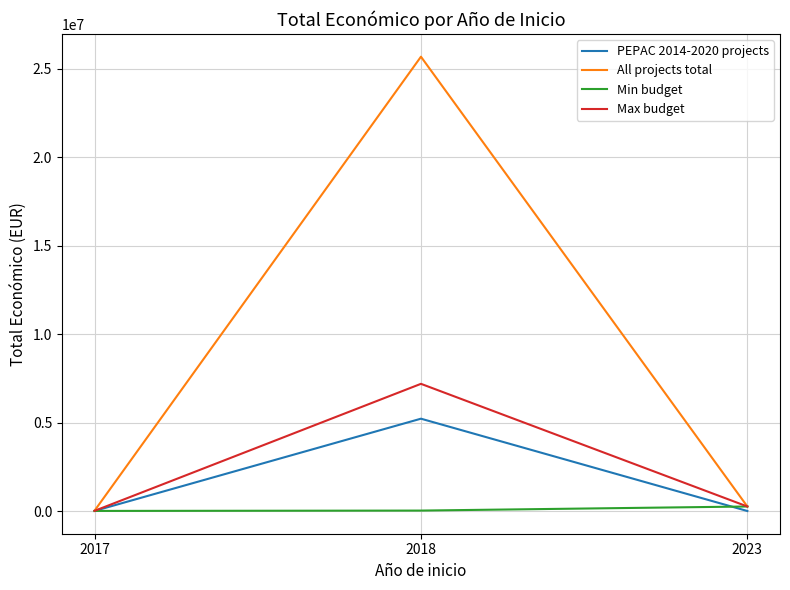

What is the highest value of the Max budget series?

7187653